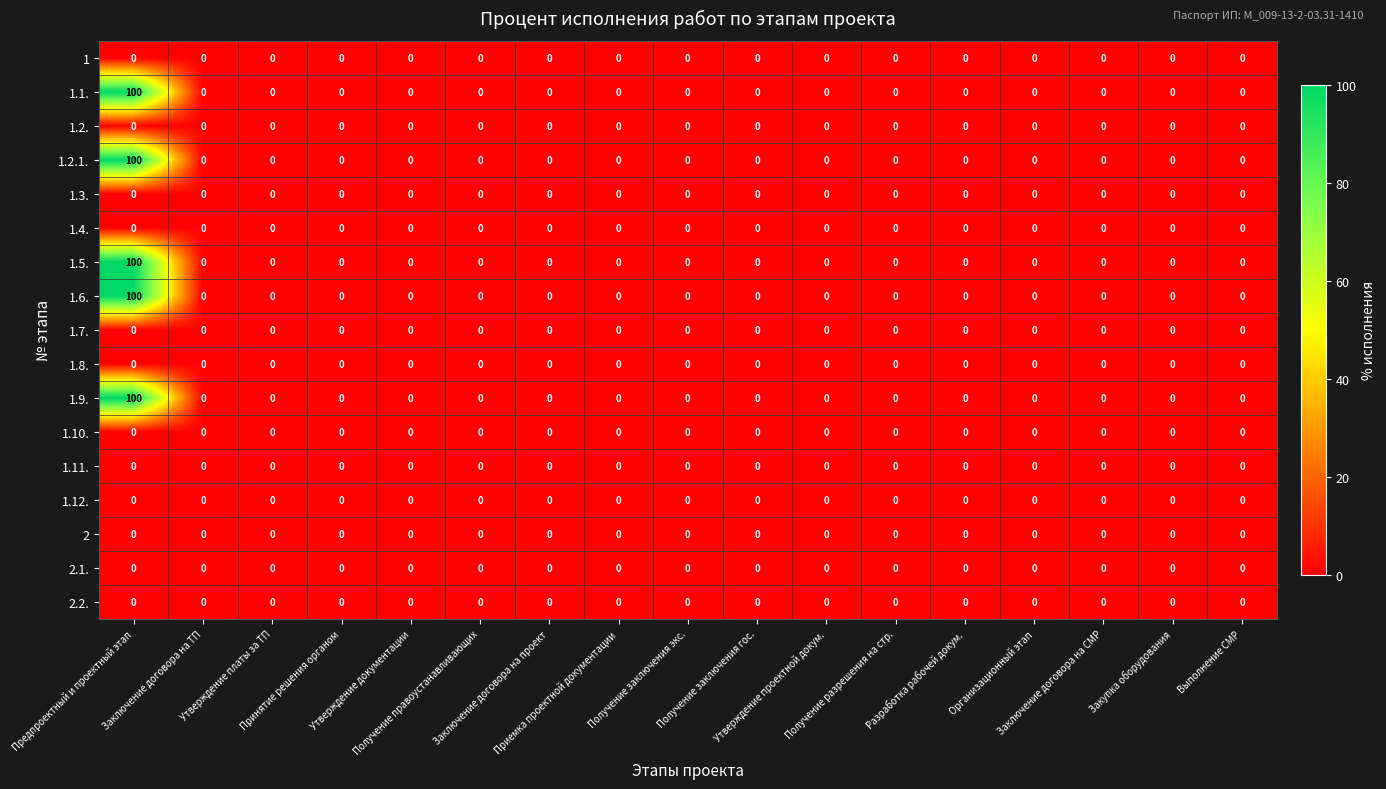

What is the greatest value displayed?

100